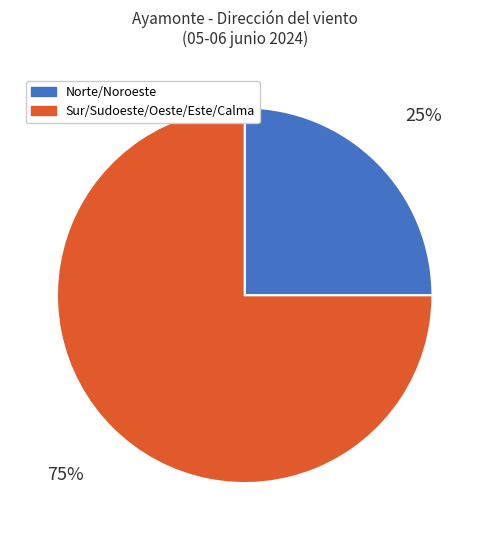

Does any single category account for the majority?

Yes